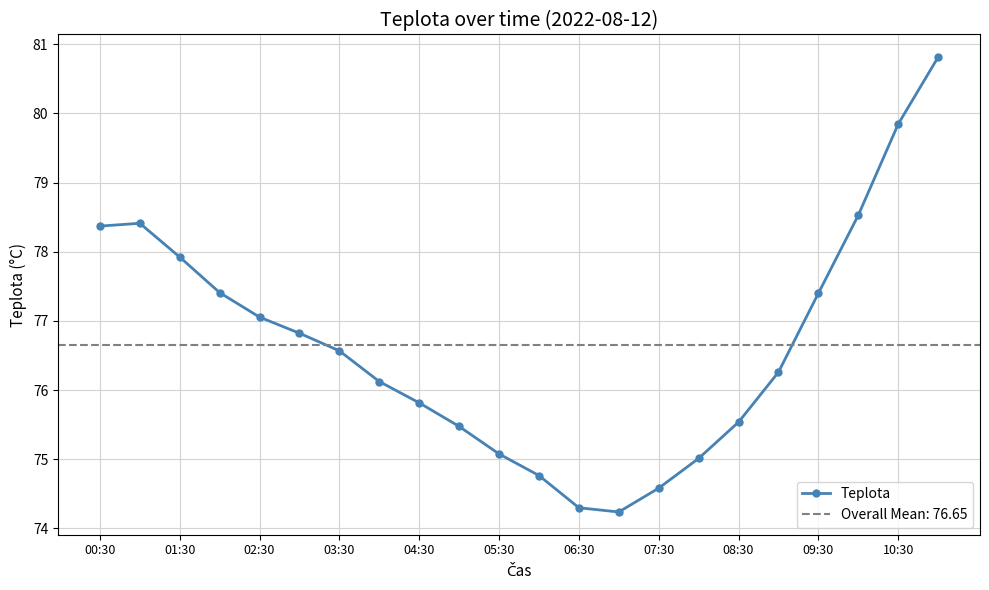

How many values in the Teplota series are below 76?

9